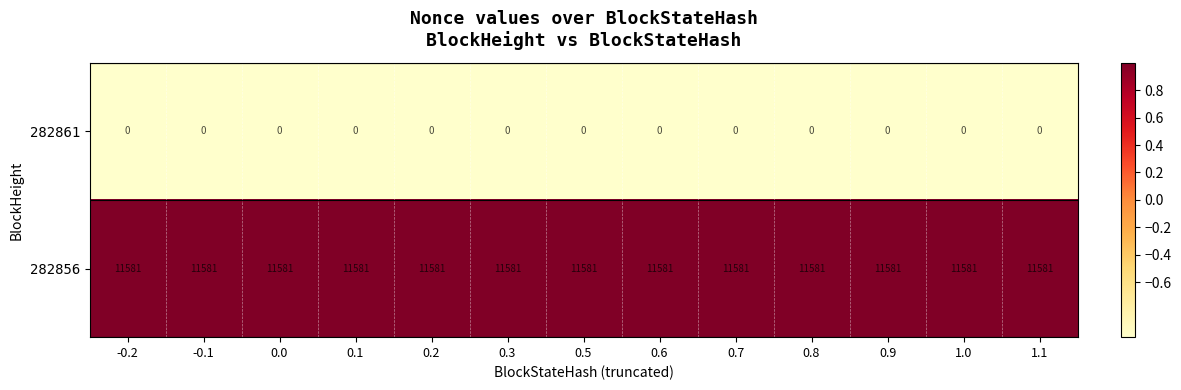

What is the difference between the highest and lowest values at -0.2?

11581